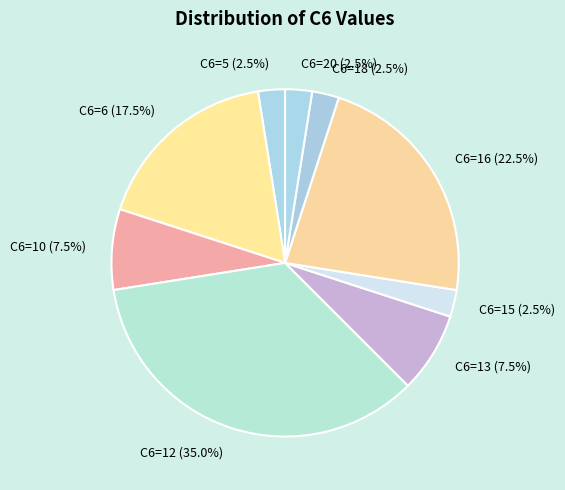

Combined, what portion of the pie is C6=6 and C6=16?

40.0%